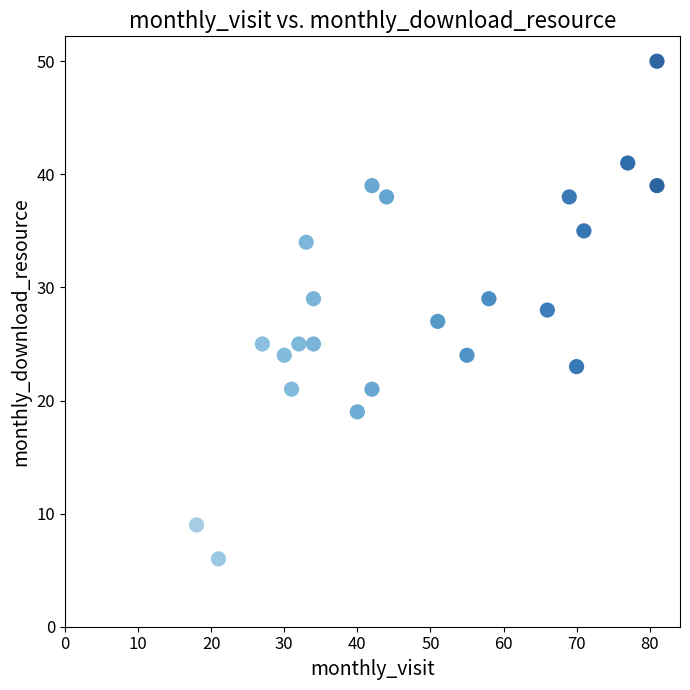

What is the range of Y values (max minus min)?

44